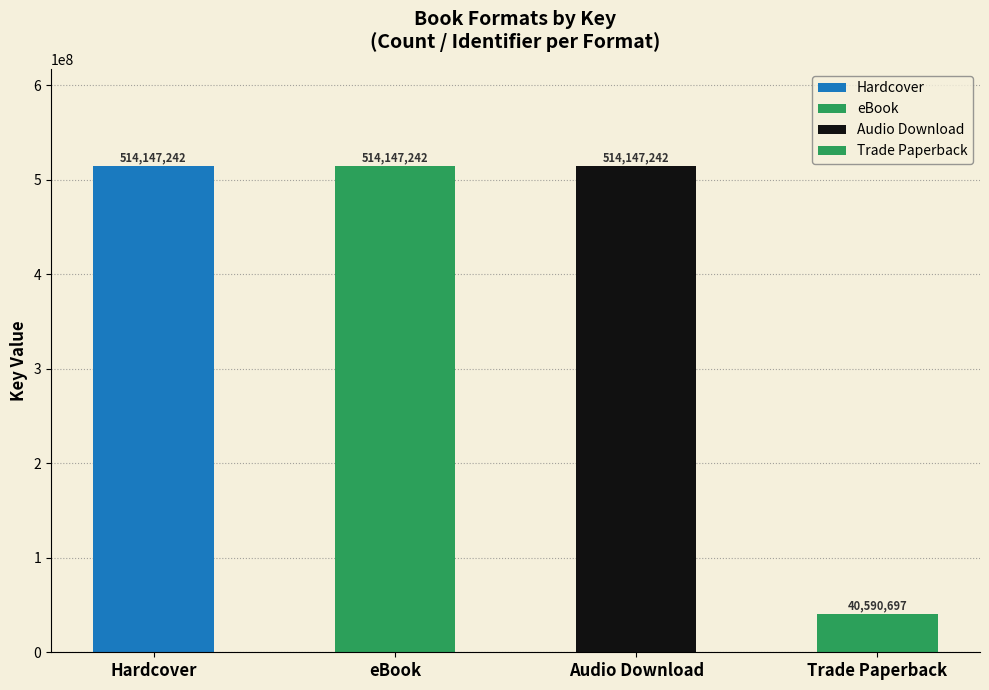

The value at Trade Paperback is 40590697. True or false?

True